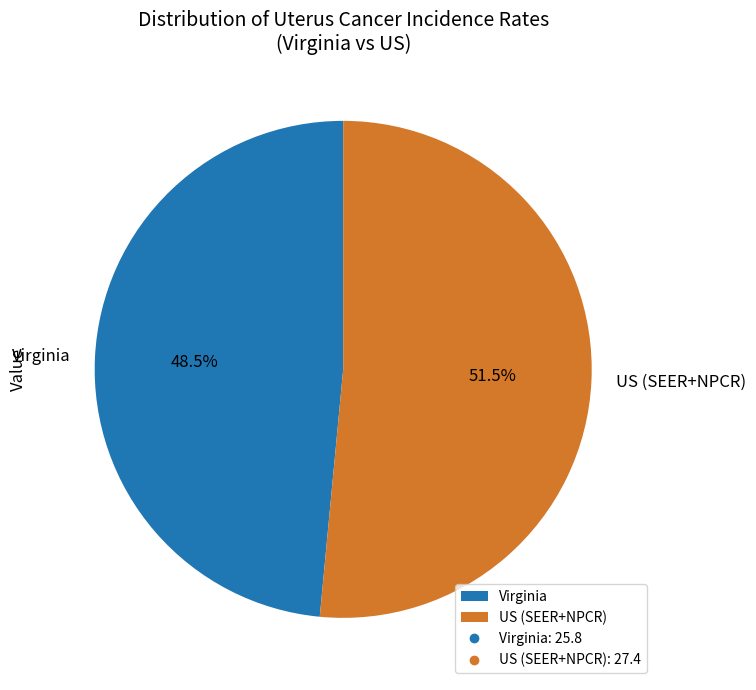

What is the ratio of the value at US (SEER+NPCR) to the value at Virginia?

1.1